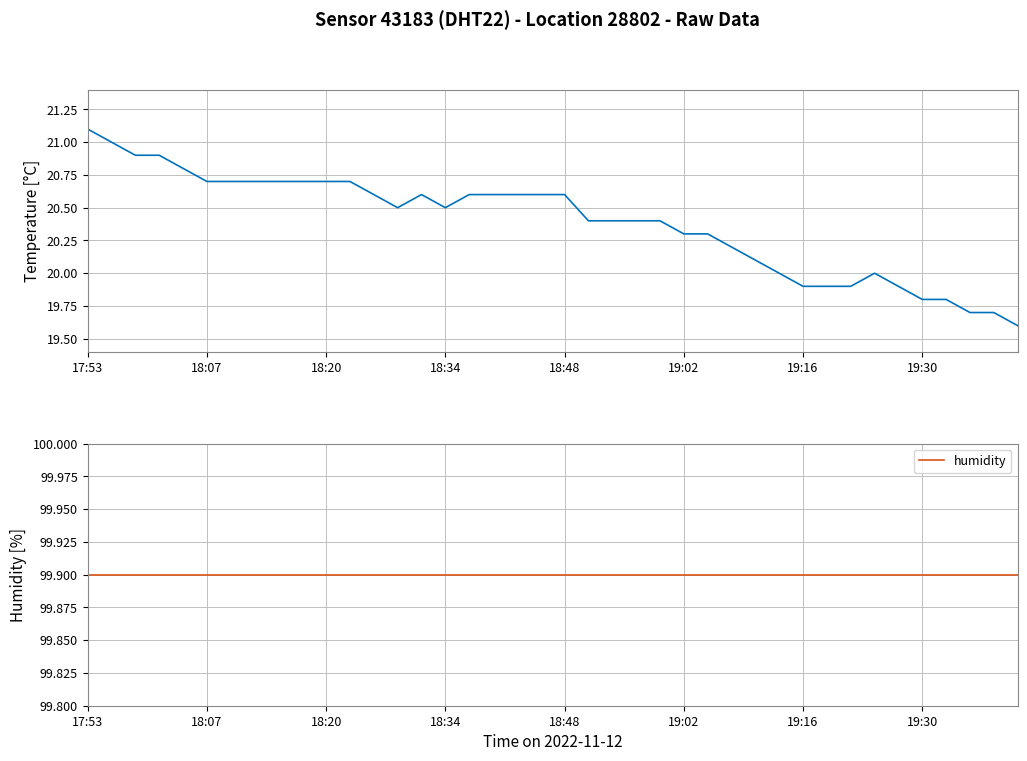

Read the humidity value at 32.

99.9